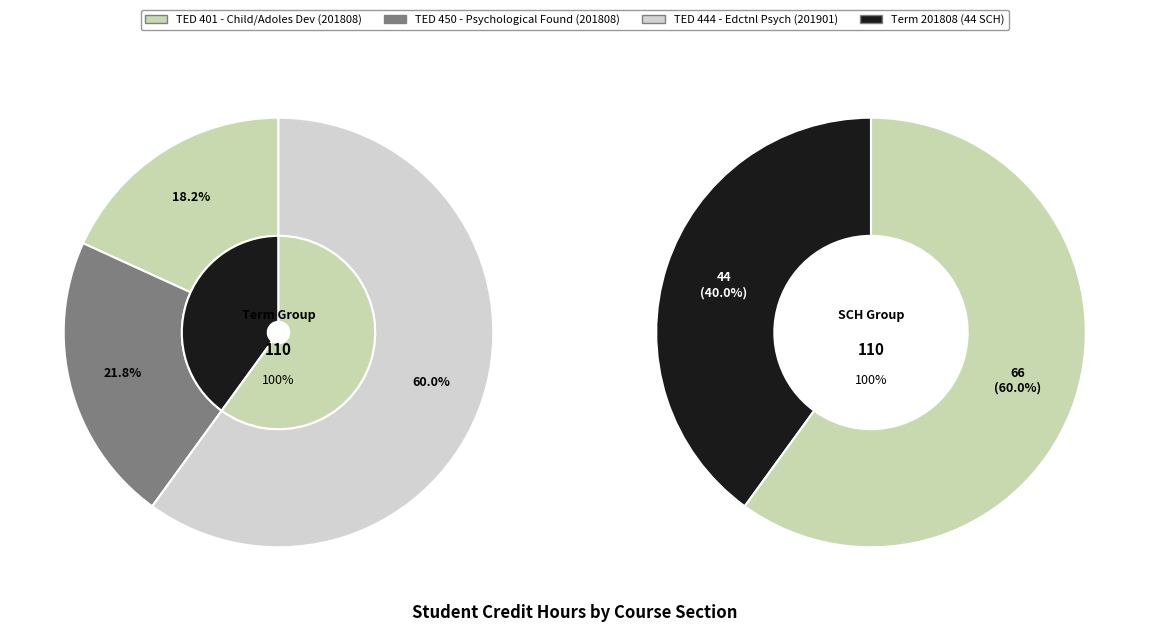

How many slices are in this pie chart?

3